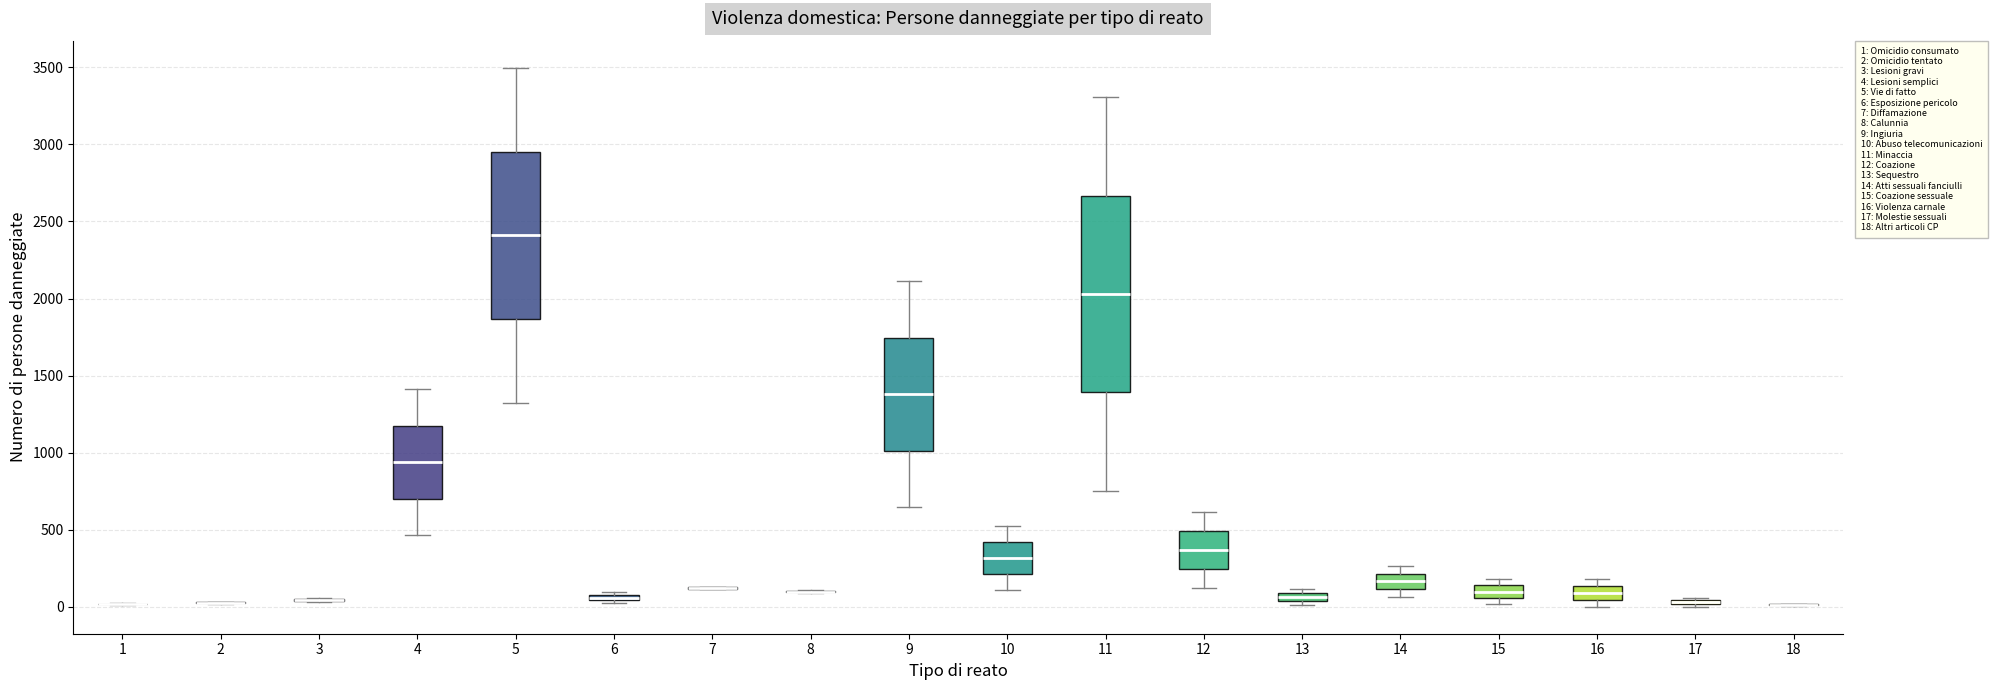

Comparing the boxes themselves (not the whiskers), which one is the tallest?

11